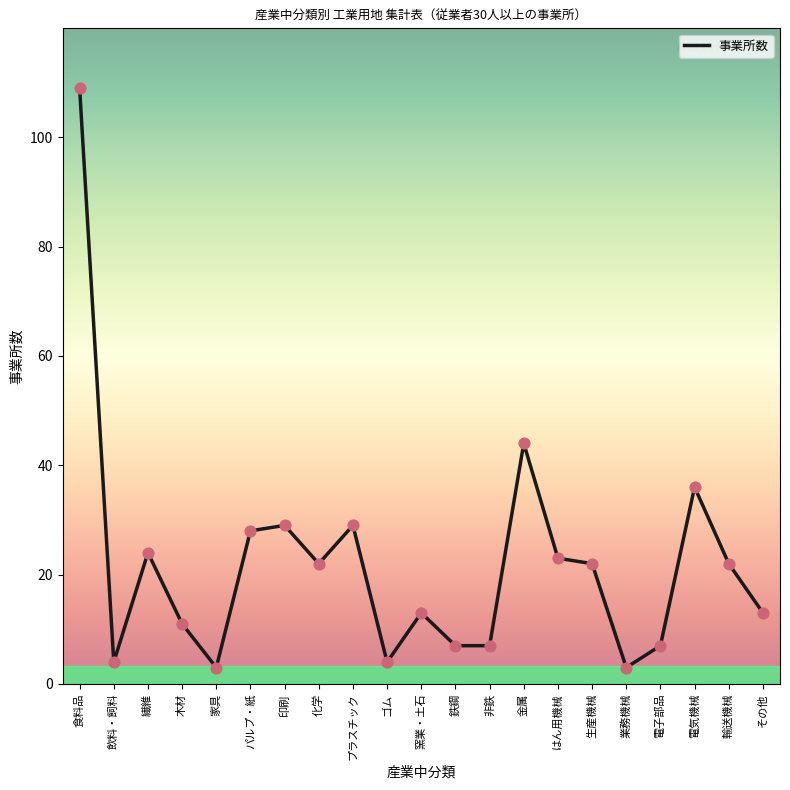

What is the change in value from 木材 to 輸送機械?

+11